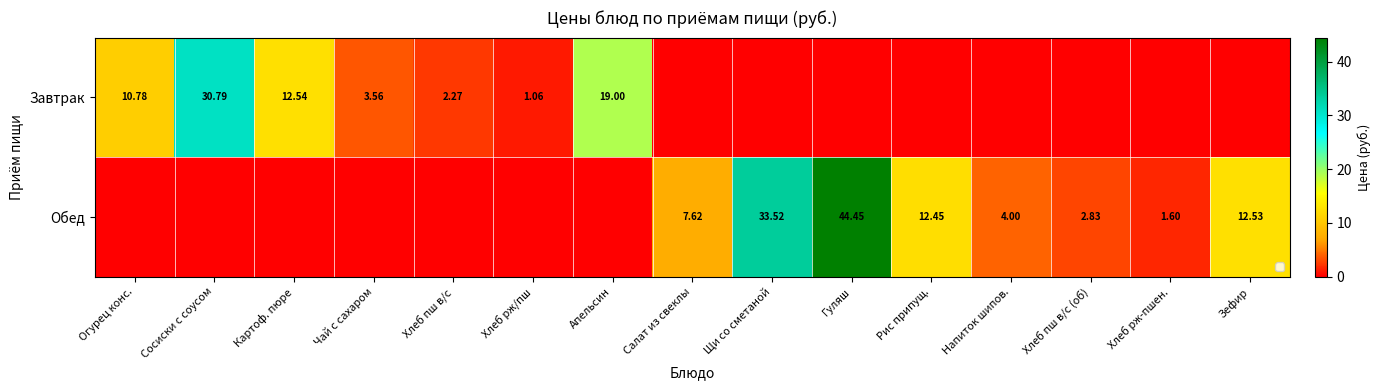

The Завтрак series shows 0.7 at Хлеб рж/пш. True or false?

False